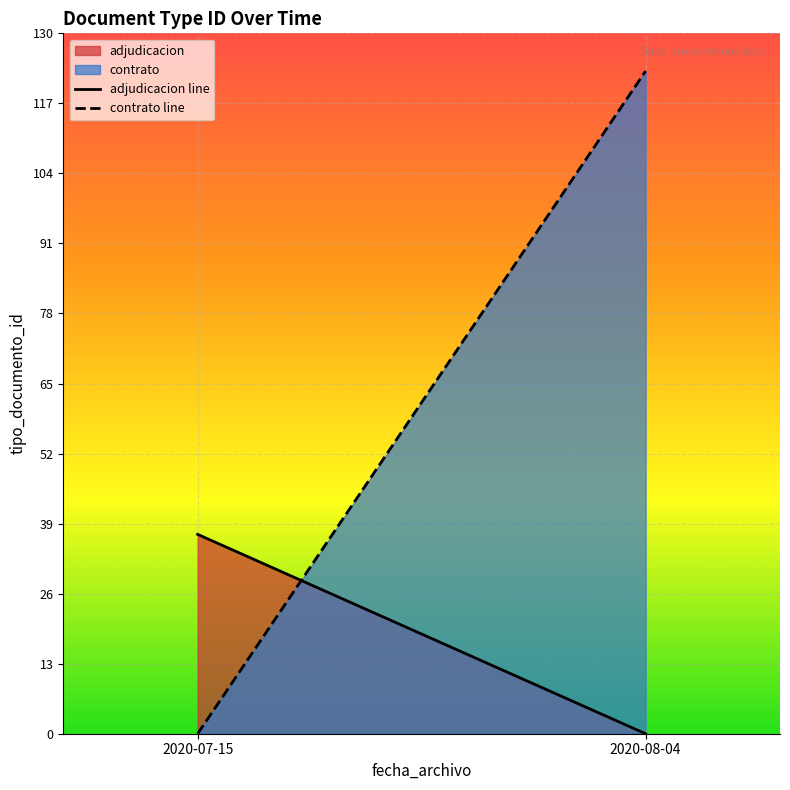

The value of adjudicacion line at 2020-07-15 is 37. True or false?

True